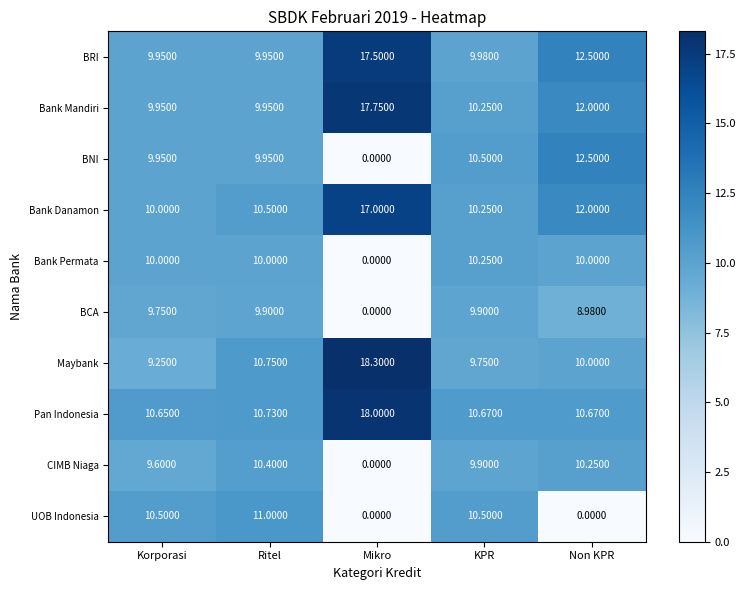

Which series has the largest total across all categories?

Pan Indonesia